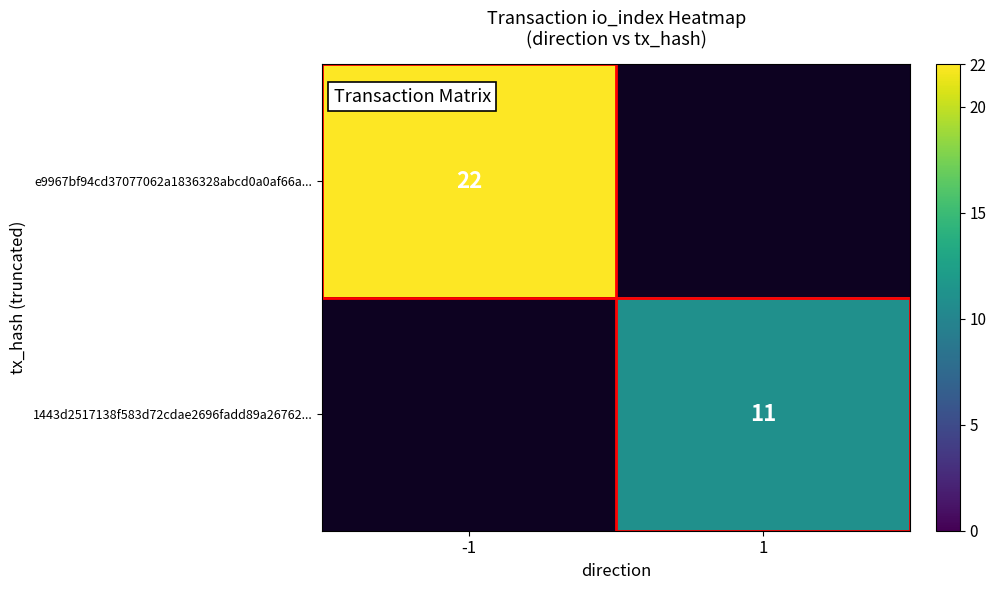

How many distinct data groups are displayed?

2